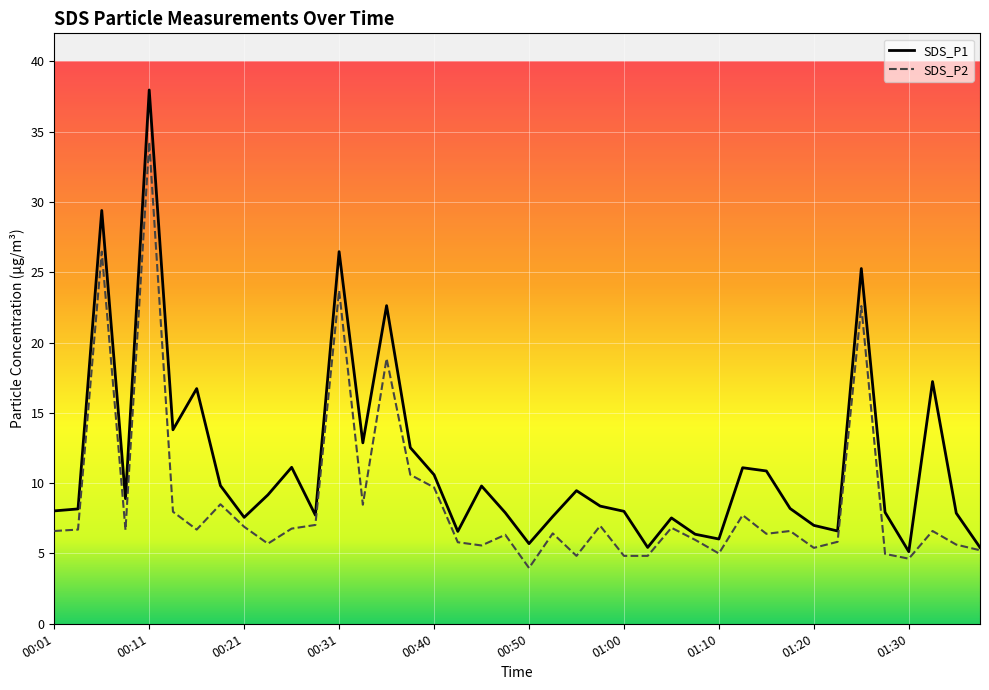

True or false: SDS_P2 has a value of 9.6 at 00:16.

False